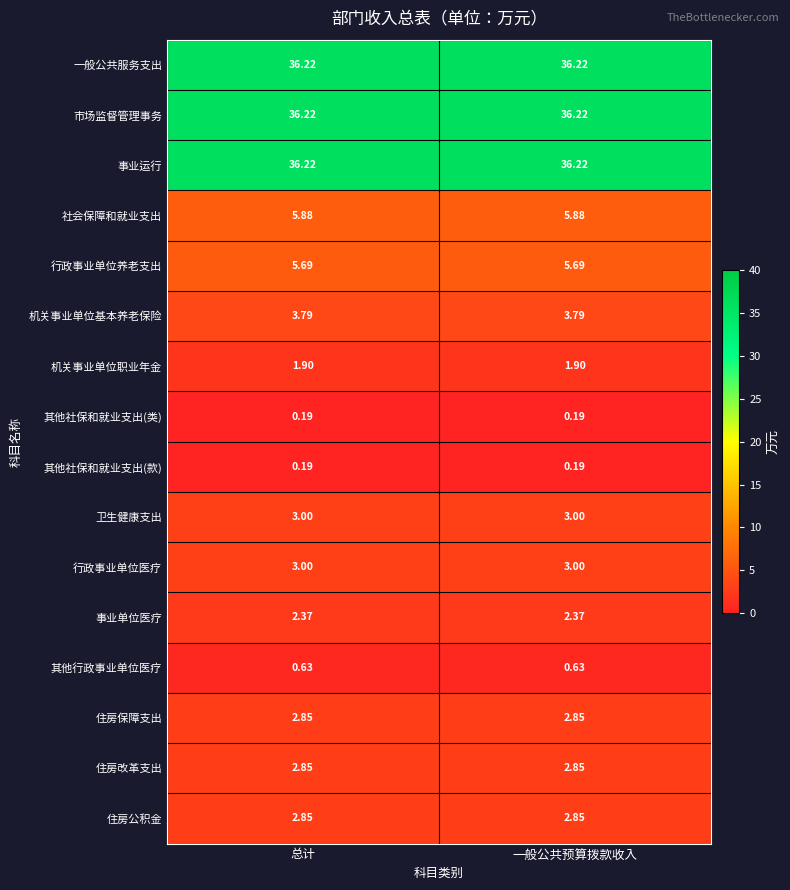

Is the value of 行政事业单位医疗 at 总计 greater than the value of 事业单位医疗 at 一般公共预算拨款收入?

Yes